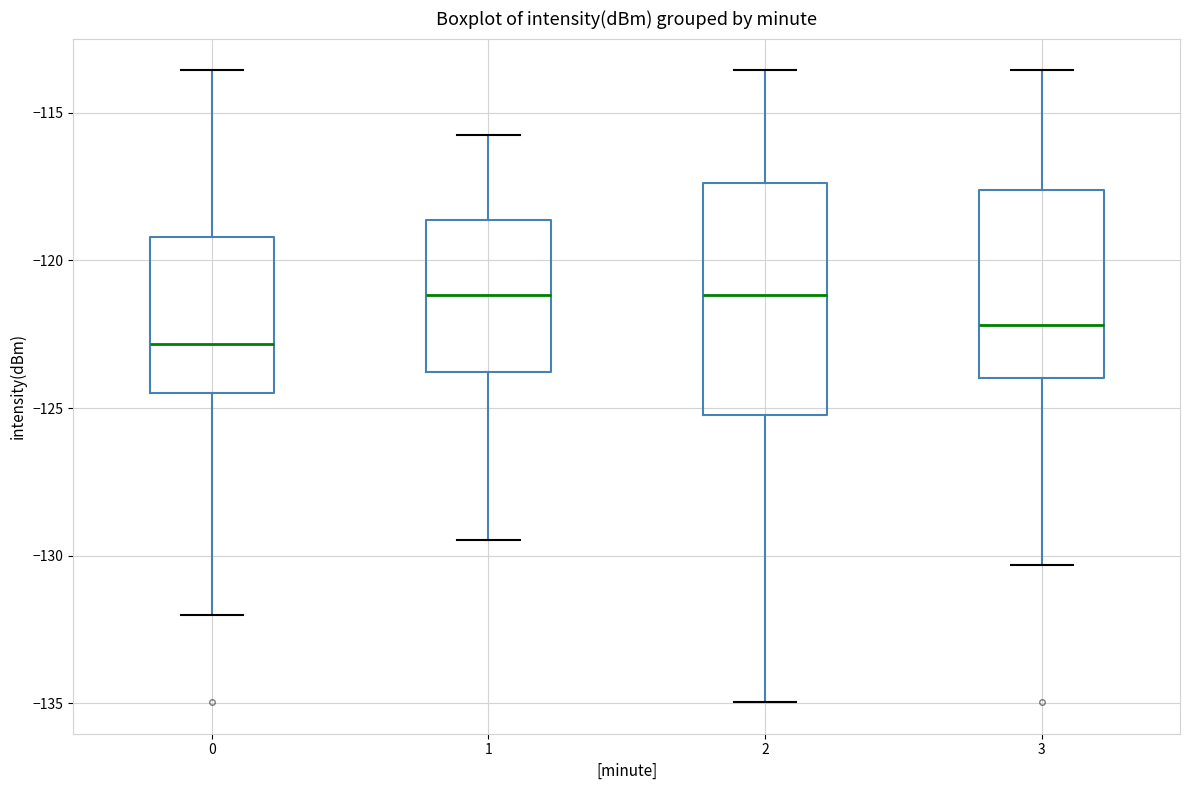

Reading left to right, transcribe this box plot: for each box, give where its median line is, the range the box spans, and where its two whiskers end, as read against the y-axis. The values are not printed on the chart, so give them approximately, as read against the axis.

0: median -123.0, box -124.5 to -119.0, whiskers -132.0 to -113.5
1: median -121.0, box -124.0 to -118.5, whiskers -129.5 to -115.5
2: median -121.0, box -125.0 to -117.5, whiskers -135.0 to -113.5
3: median -122.0, box -124.0 to -117.5, whiskers -130.5 to -113.5